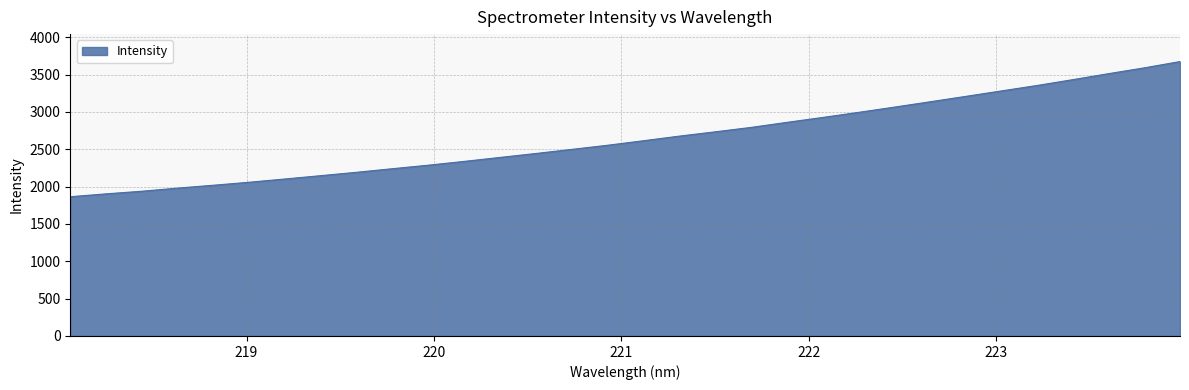

What is the smallest value displayed?

1864.0